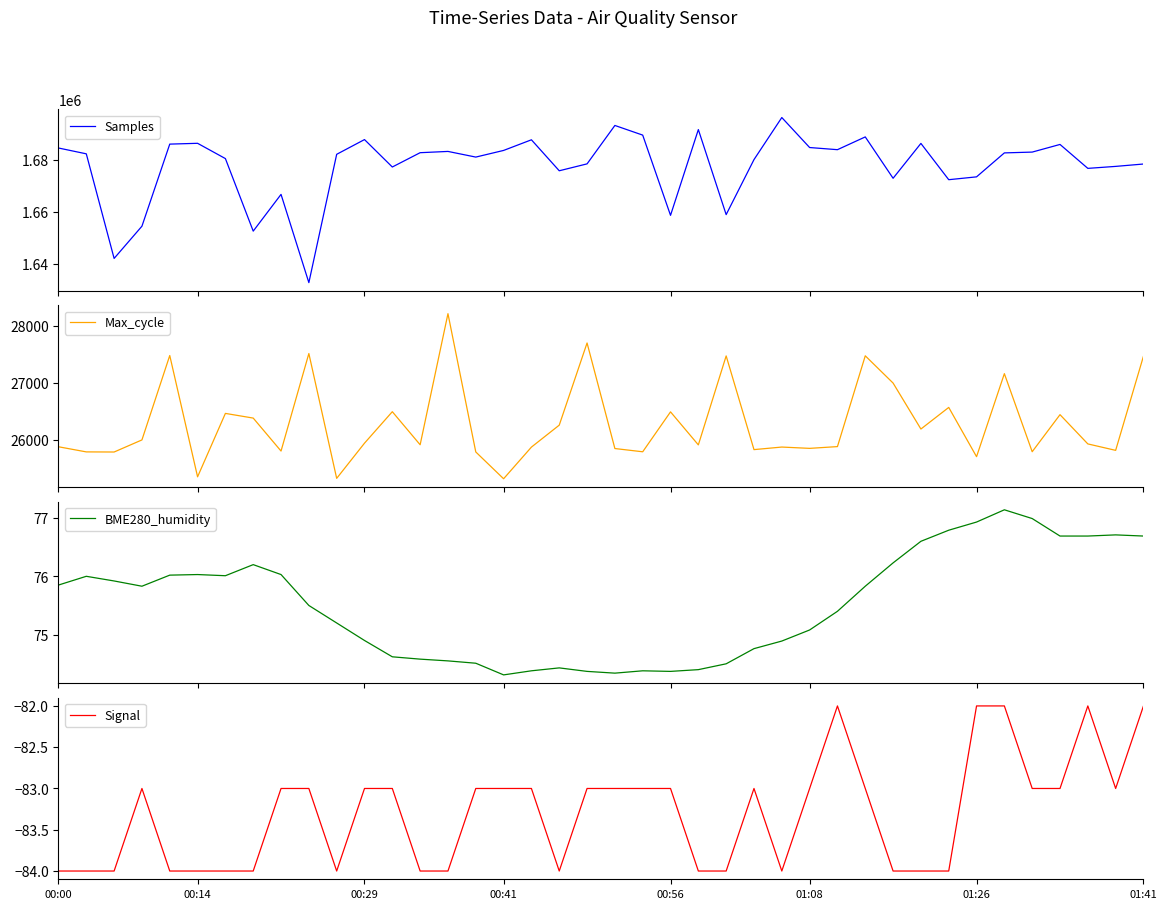

At which label does Samples first exceed 1682252?

00:00